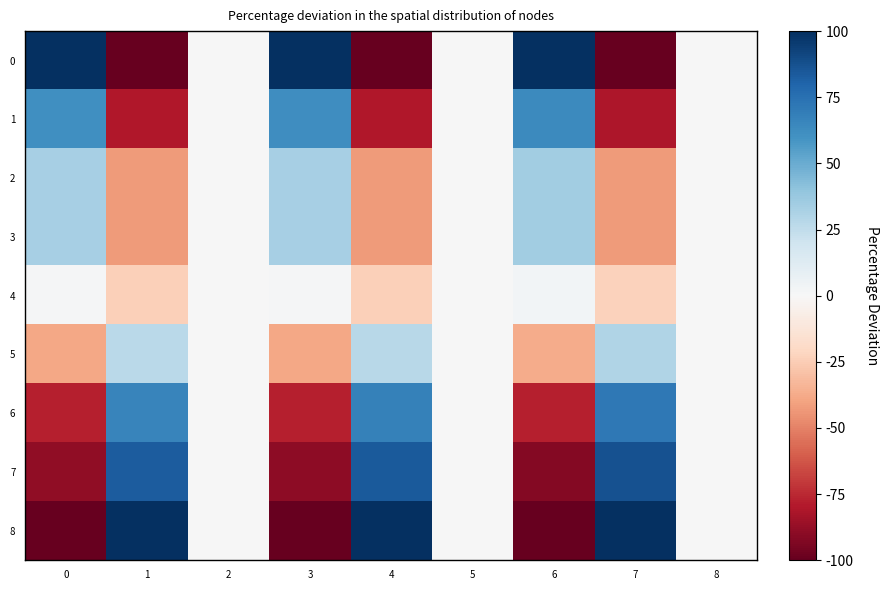

Count the number of data series in this chart.

9